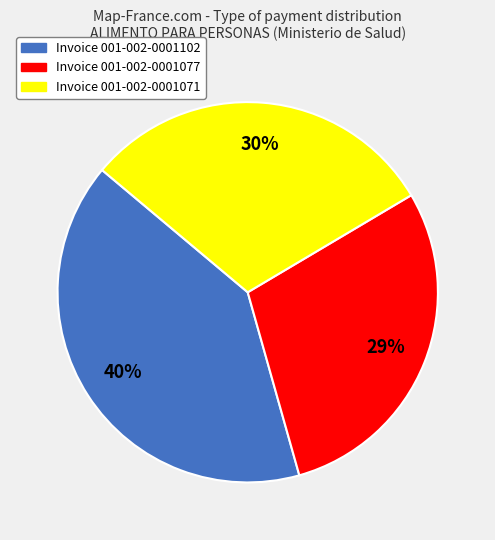

Is there a majority slice in this chart?

No